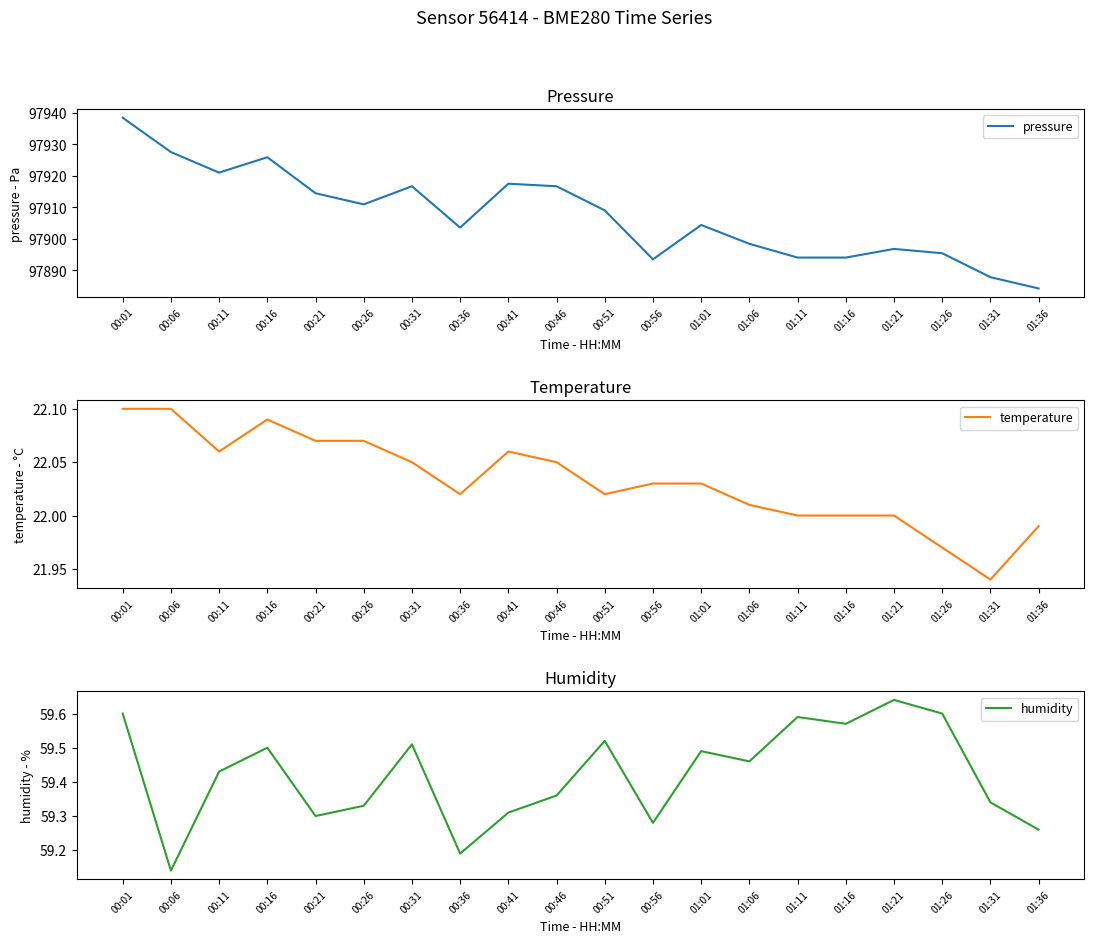

Where is temperature nearest to the value 22?

01:11